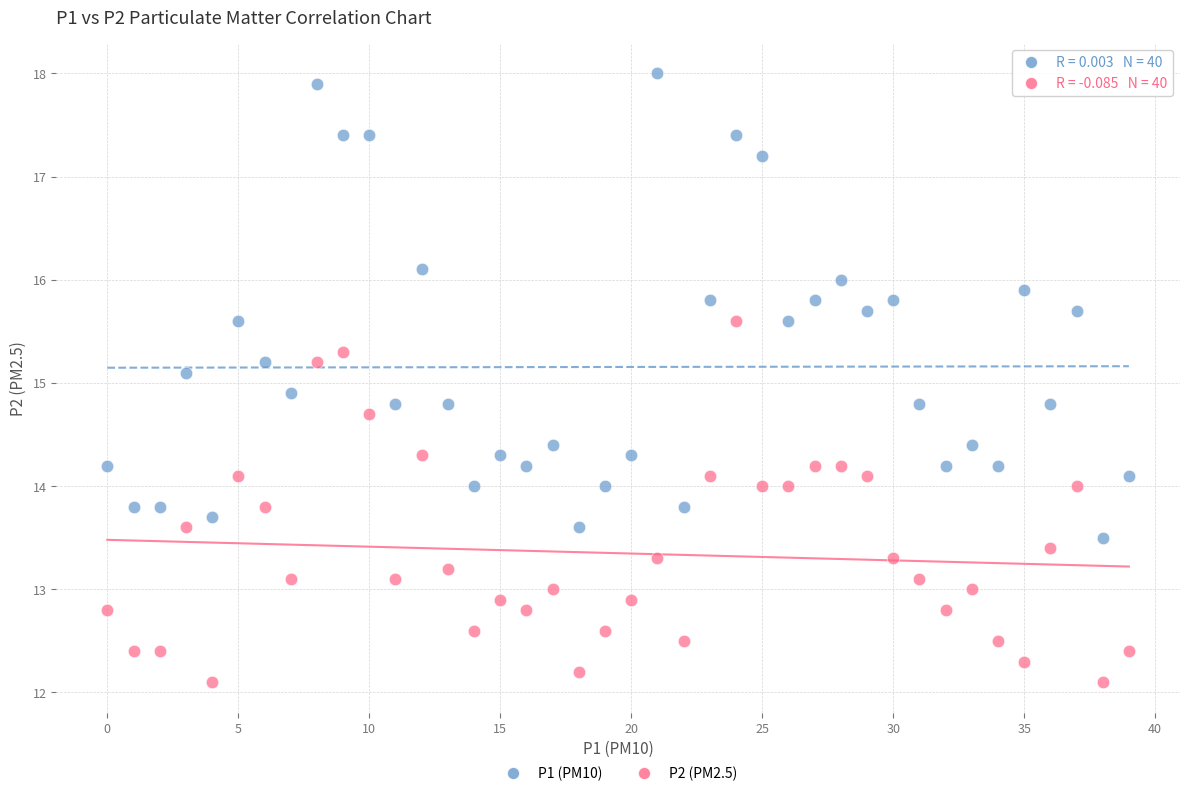

What are all the series names shown in the legend?

P1 (PM10), P2 (PM2.5)